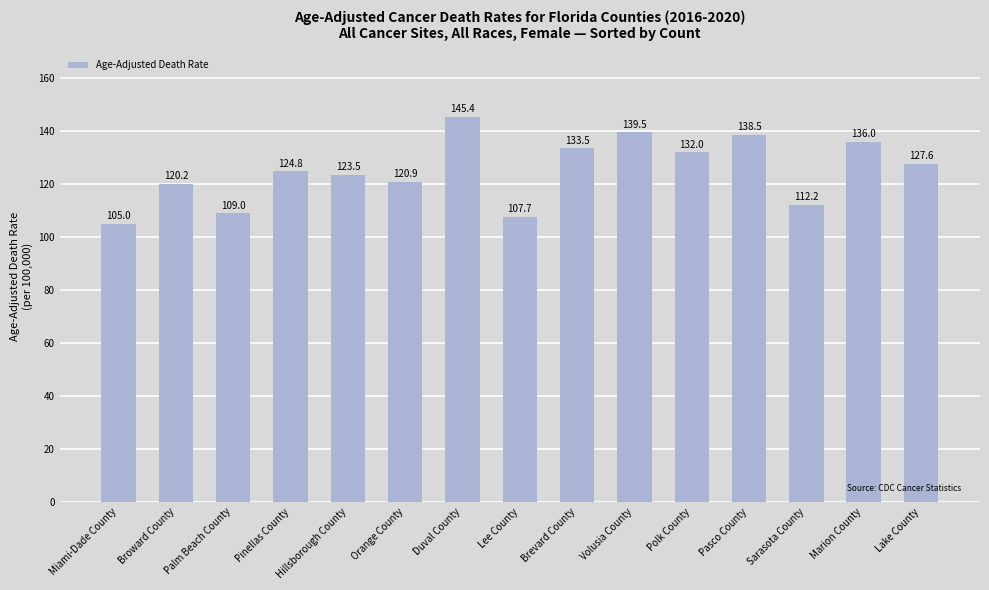

The value at Volusia County is 84.3. True or false?

False